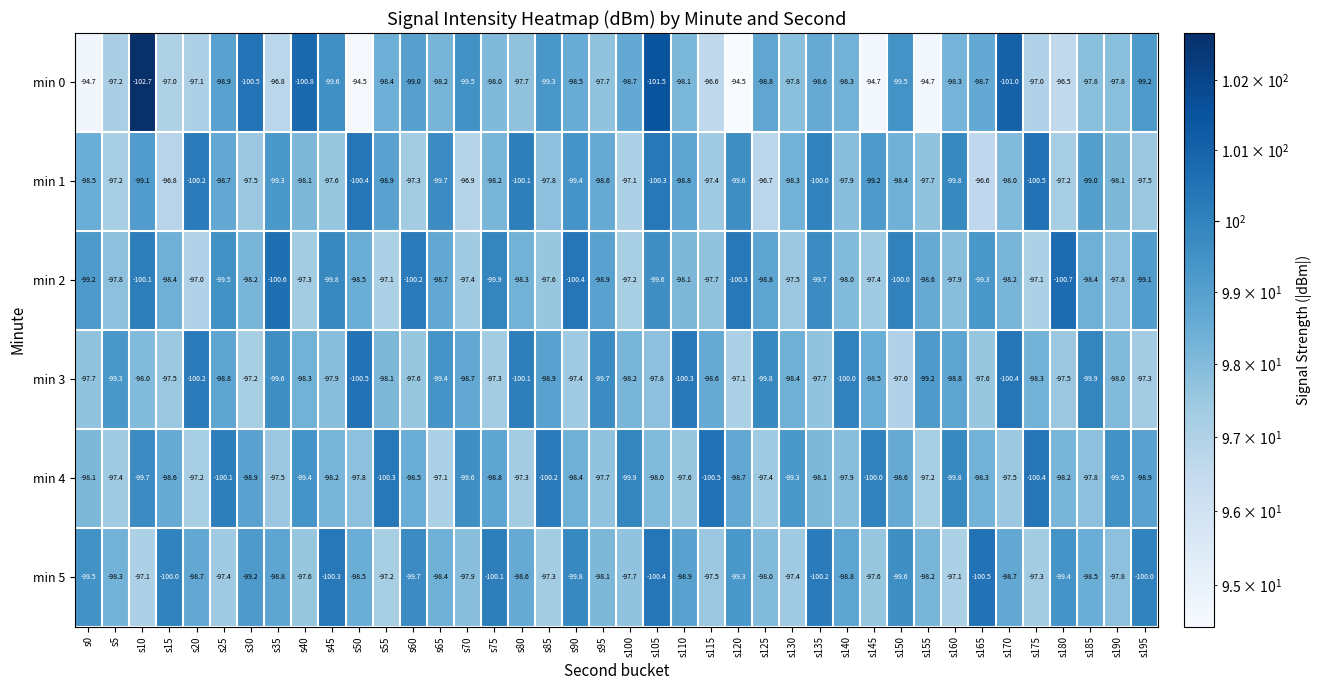

What is the greatest value displayed?

-94.5